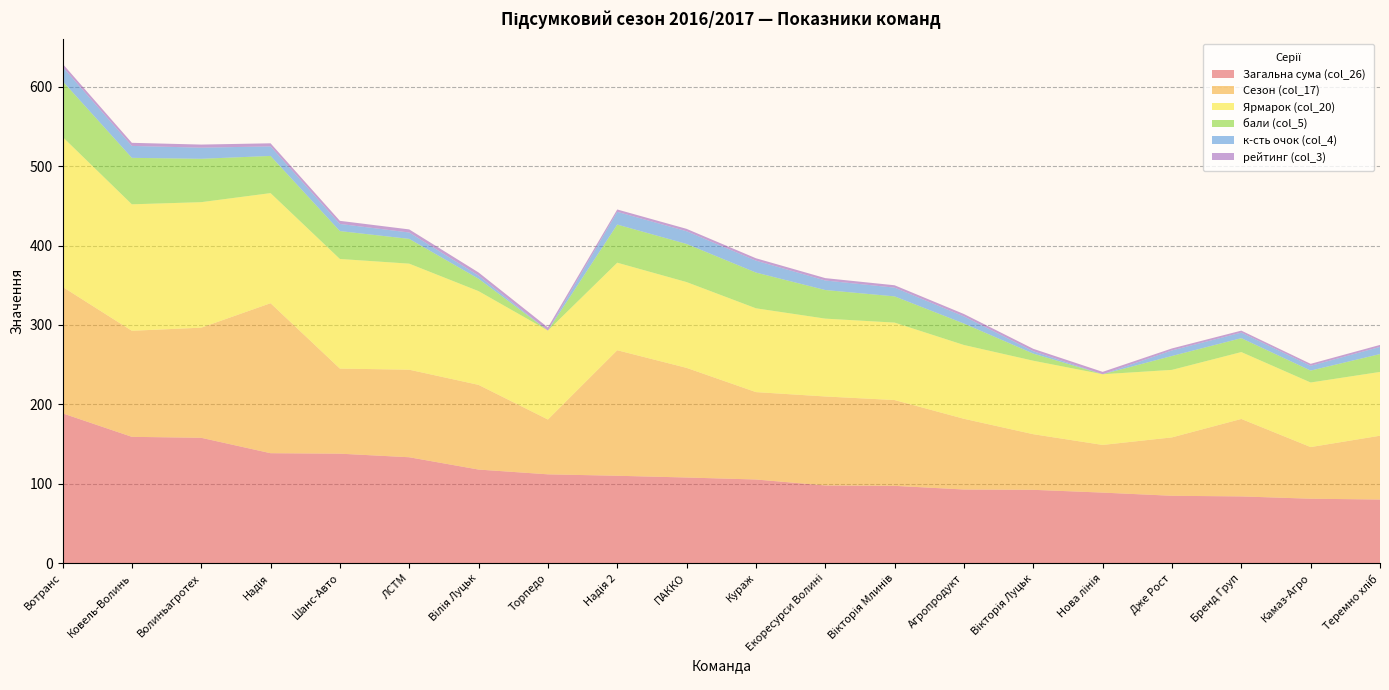

Reading left to right, transcribe all the data shown in this chart.

Загальна сума (col_26): Вотранс=188.8	Ковель-Волинь=159.2	Волиньагротех=158.0	Надія=138.6	Шанс-Авто=138.0	ЛСТМ=133.5	Вілія Луцьк=118.0	Торпедо=112.0	Надія 2=110.2	ПАККО=108.0	Кураж=105.5	Екоресурси Волині=98.0	Вікторія Млинів=97.5	Агропродукт=92.9	Вікторія Луцьк=92.5	Нова лінія=89.0	Дже Рост=85.0	Бренд Груп=84.2	Камаз-Агро=81.3	Теремно хліб=80.3
Сезон (col_17): Вотранс=159.2	Ковель-Волинь=133.5	Волиньагротех=138.6	Надія=188.8	Шанс-Авто=107.1	ЛСТМ=110.2	Вілія Луцьк=106.6	Торпедо=69.0	Надія 2=158.0	ПАККО=138.0	Кураж=110.0	Екоресурси Волині=112.0	Вікторія Млинів=108.0	Агропродукт=89.0	Вікторія Луцьк=70.0	Нова лінія=60.0	Дже Рост=73.5	Бренд Груп=97.5	Камаз-Агро=65.0	Теремно хліб=80.3
Ярмарок (col_20): Вотранс=188.8	Ковель-Волинь=159.2	Волиньагротех=158.0	Надія=138.6	Шанс-Авто=138.0	ЛСТМ=133.5	Вілія Луцьк=118.0	Торпедо=112.0	Надія 2=110.2	ПАККО=108.0	Кураж=105.5	Екоресурси Волині=98.0	Вікторія Млинів=97.5	Агропродукт=92.9	Вікторія Луцьк=92.5	Нова лінія=89.0	Дже Рост=85.0	Бренд Груп=84.2	Камаз-Агро=81.3	Теремно хліб=80.3
бали (col_5): Вотранс=70.2	Ковель-Волинь=58.5	Волиньагротех=54.6	Надія=46.8	Шанс-Авто=35.1	ЛСТМ=31.2	Вілія Луцьк=15.6	Торпедо=0.0	Надія 2=48.0	ПАККО=48.0	Кураж=45.0	Екоресурси Волині=36.0	Вікторія Млинів=33.0	Агропродукт=27.0	Вікторія Луцьк=9.0	Нова лінія=0.0	Дже Рост=17.5	Бренд Груп=17.5	Камаз-Агро=15.0	Теремно хліб=22.5
к-сть очок (col_4): Вотранс=18.0	Ковель-Волинь=15.0	Волиньагротех=14.0	Надія=12.0	Шанс-Авто=9.0	ЛСТМ=8.0	Вілія Луцьк=4.0	Торпедо=0.0	Надія 2=16.0	ПАККО=16.0	Кураж=15.0	Екоресурси Волині=12.0	Вікторія Млинів=11.0	Агропродукт=9.0	Вікторія Луцьк=3.0	Нова лінія=0.0	Дже Рост=7.0	Бренд Груп=7.0	Камаз-Агро=6.0	Теремно хліб=9.0
рейтинг (col_3): Вотранс=3.9	Ковель-Волинь=3.9	Волиньагротех=3.9	Надія=3.9	Шанс-Авто=3.9	ЛСТМ=3.9	Вілія Луцьк=3.9	Торпедо=3.9	Надія 2=3.0	ПАККО=3.0	Кураж=3.0	Екоресурси Волині=3.0	Вікторія Млинів=3.0	Агропродукт=3.0	Вікторія Луцьк=3.0	Нова лінія=3.0	Дже Рост=2.5	Бренд Груп=2.5	Камаз-Агро=2.5	Теремно хліб=2.5